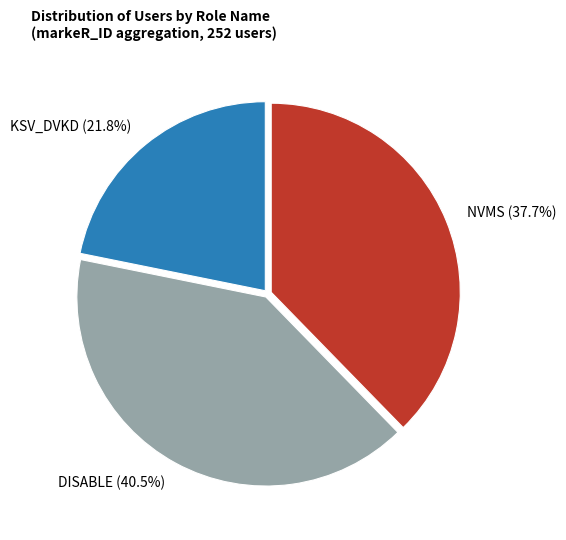

Which category has the smallest portion of the pie?

KSV_DVKD (21.8%)